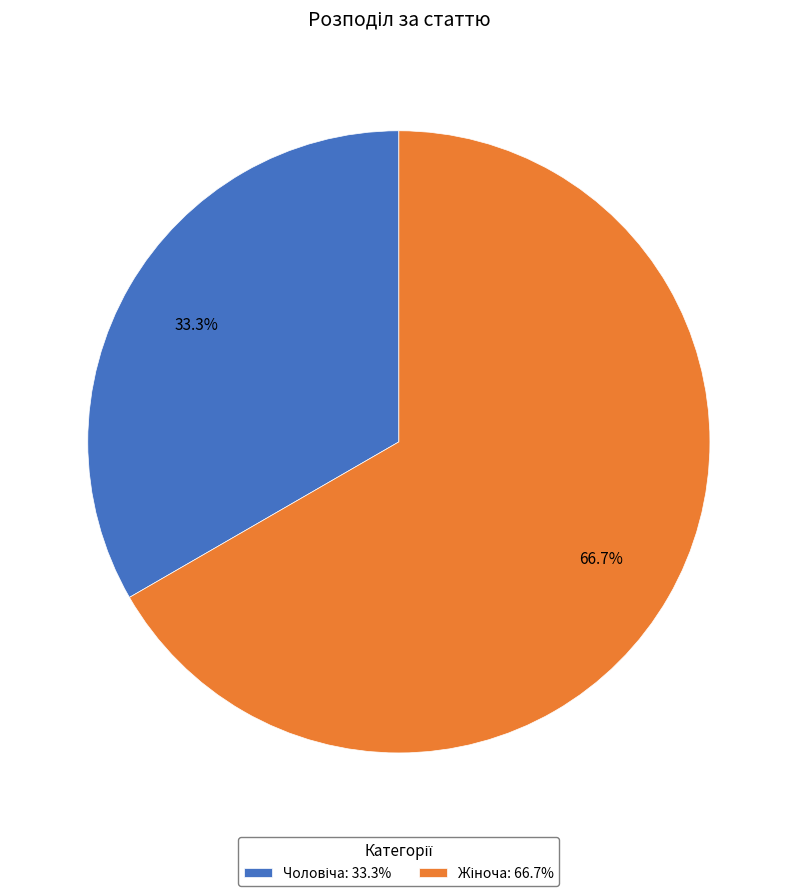

Which category has the smallest portion of the pie?

Чоловіча